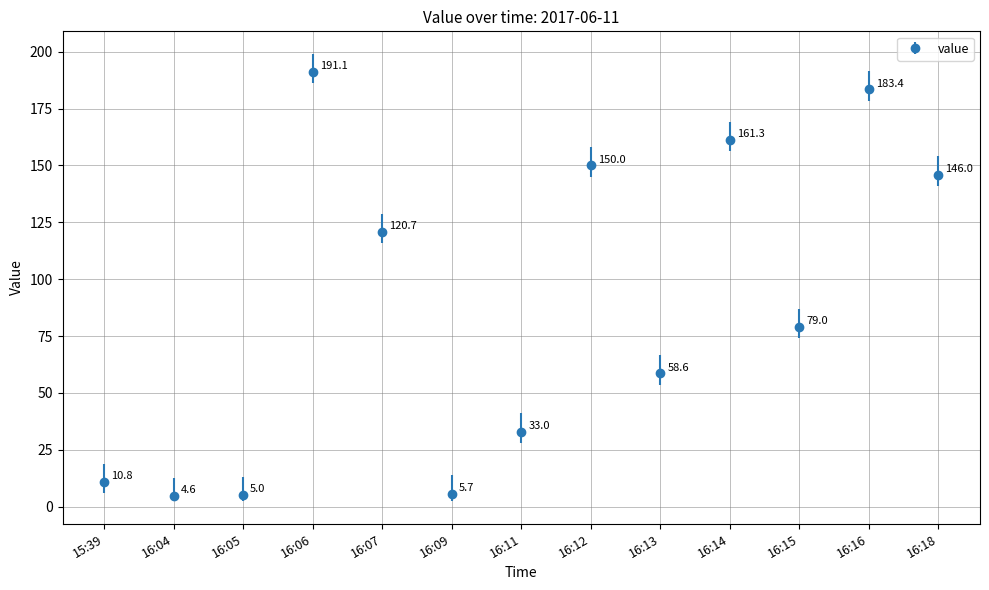

Rank the categories by value from highest to lowest.

16:06, 16:16, 16:14, 16:12, 16:18, 16:07, 16:15, 16:13, 16:11, 15:39, 16:09, 16:05, 16:04